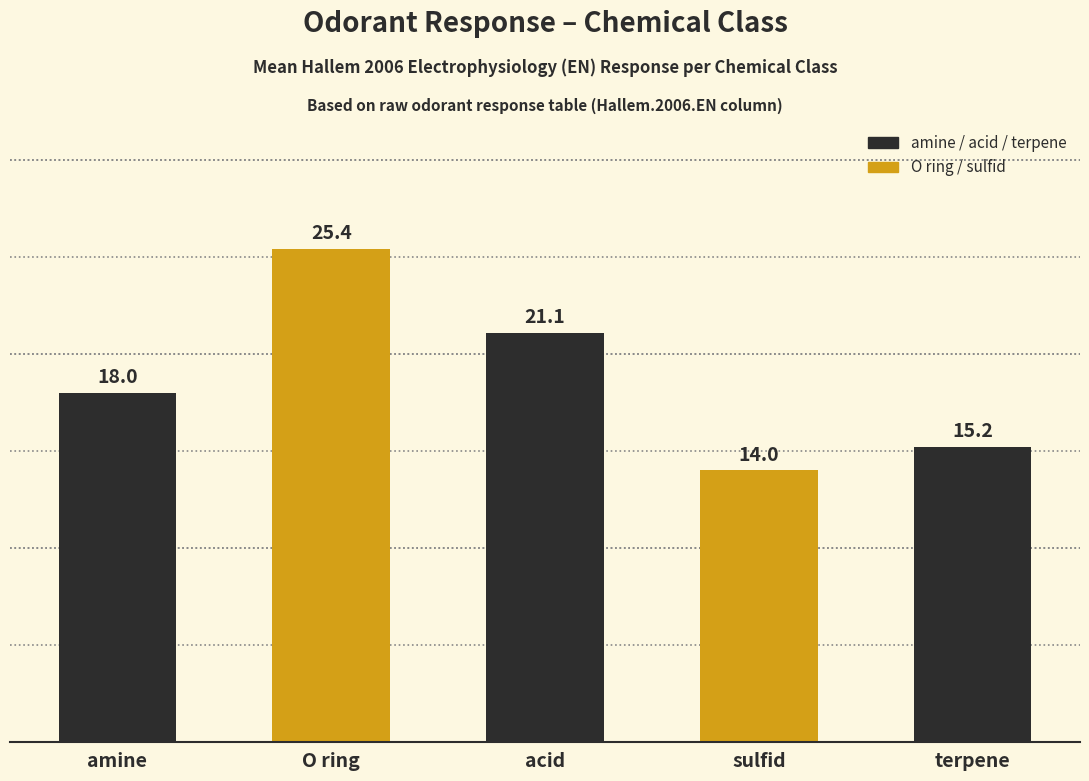

What is the label of the 2nd bar from the right?

sulfid